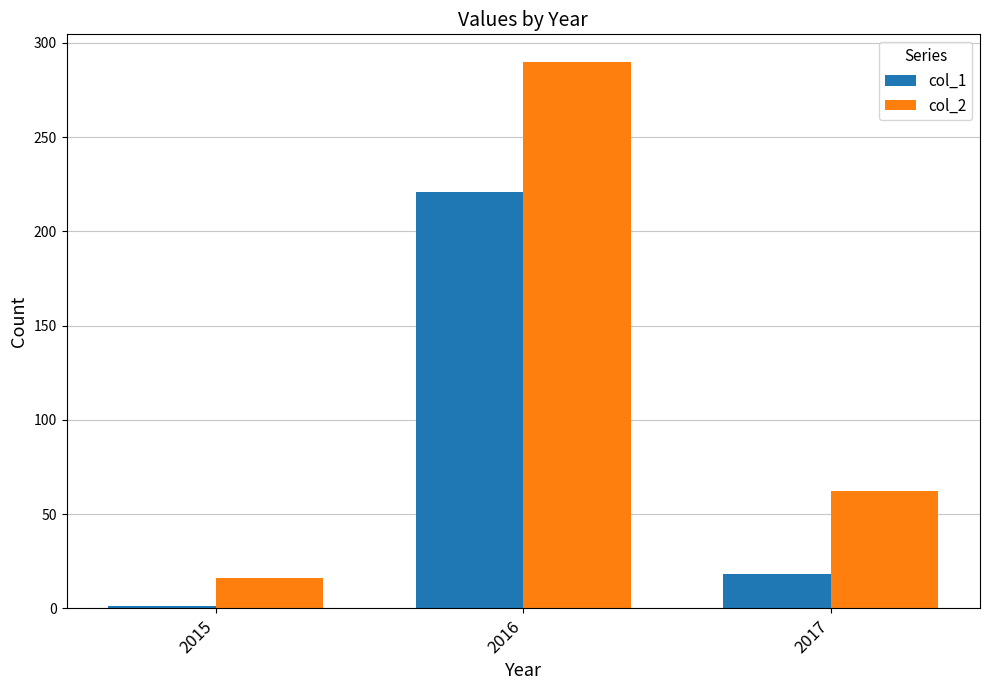

Reading left to right, list all the values displayed in this chart.

col_1: 1	221	18
col_2: 16	290	62